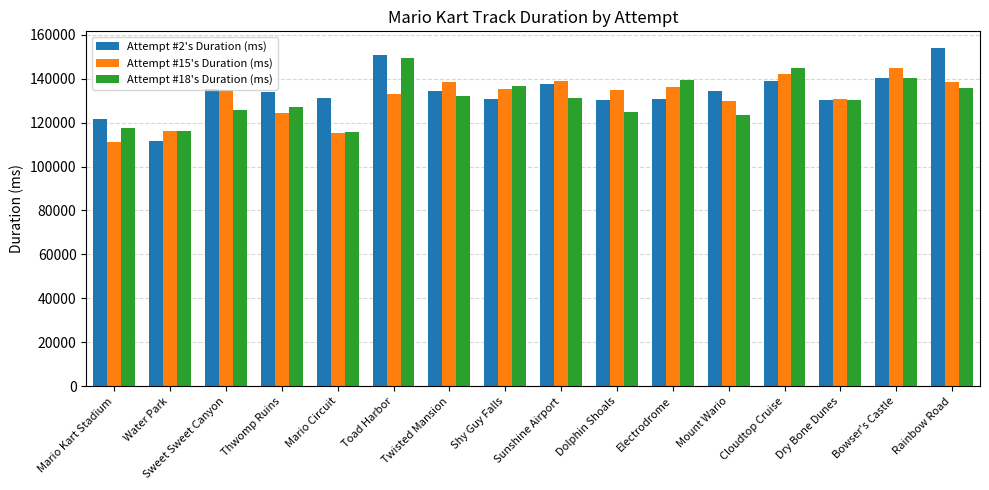

Between Sunshine Airport and Cloudtop Cruise, which series saw the biggest shift?

Attempt #18's Duration (ms)